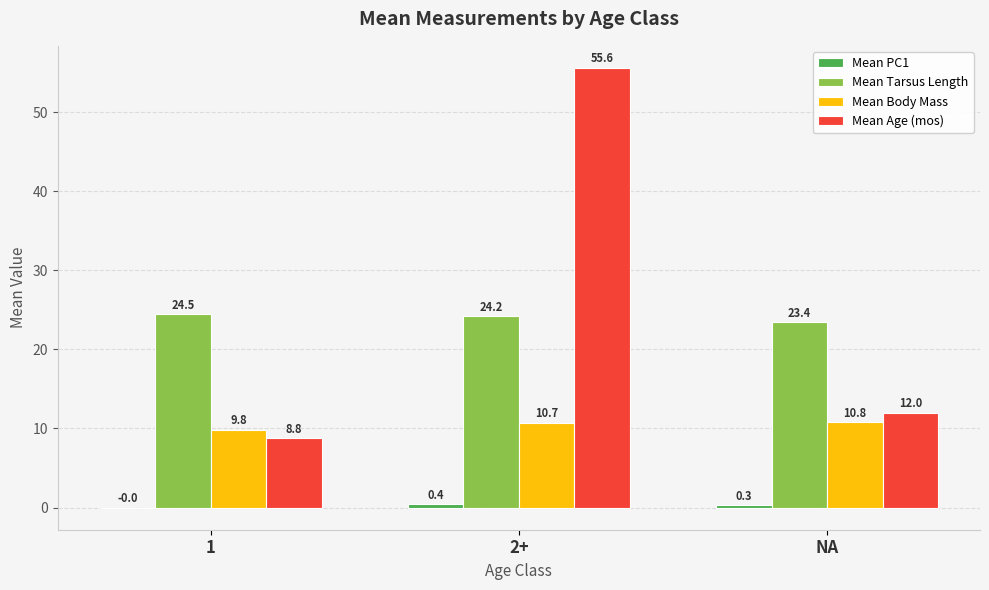

Between 1 and NA, which series saw the biggest shift?

Mean Age (mos)